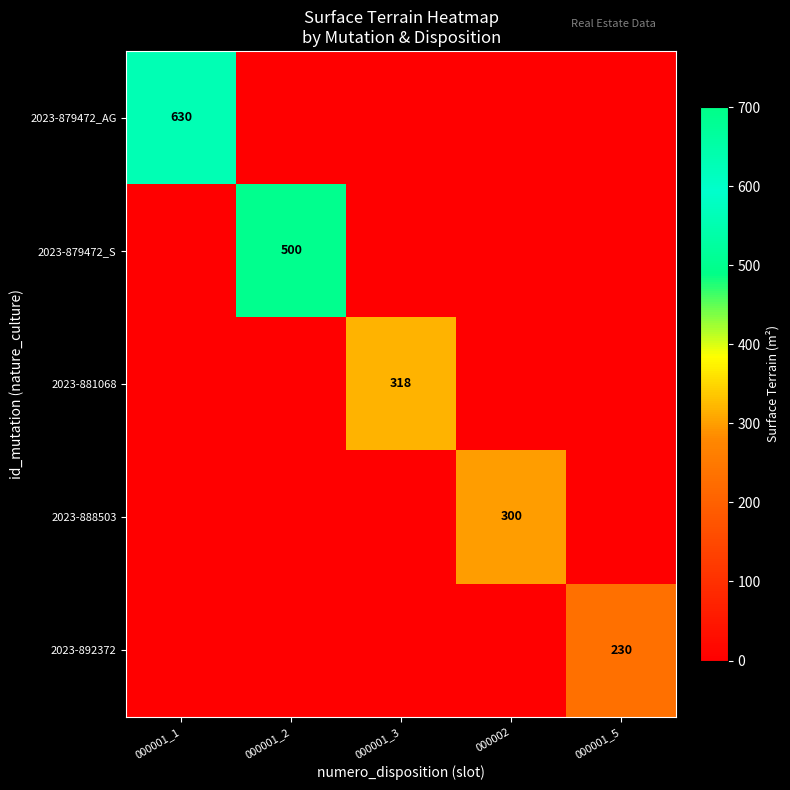

Is it true that 2023-879472_S equals 842 at 000001_2?

False